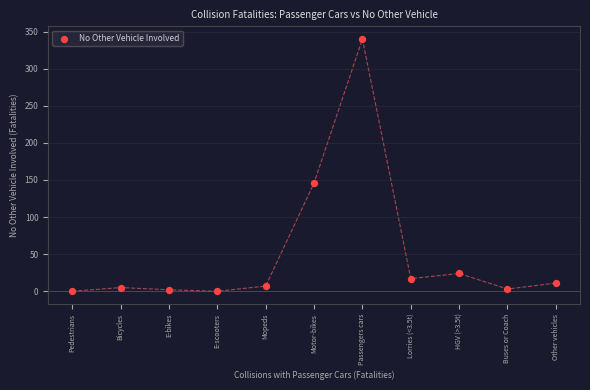

What Y value in the scatter plot is closest to 170?

146